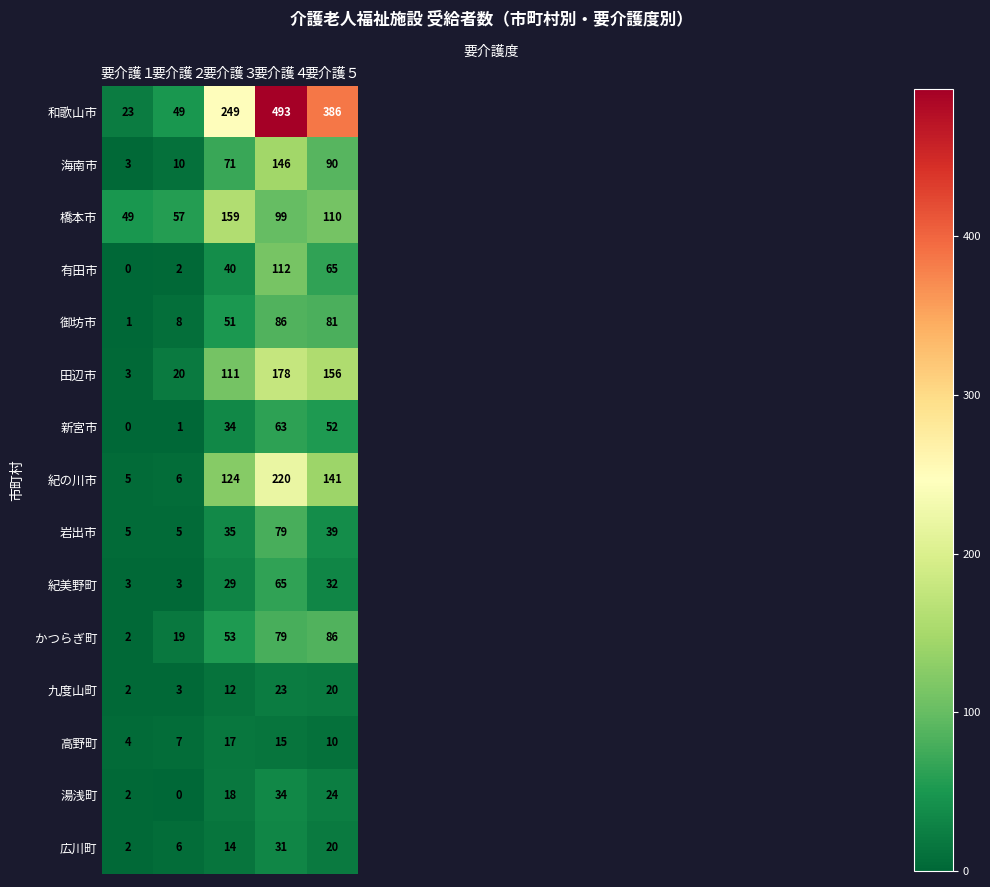

What is the sum of all 紀美野町 values?

132